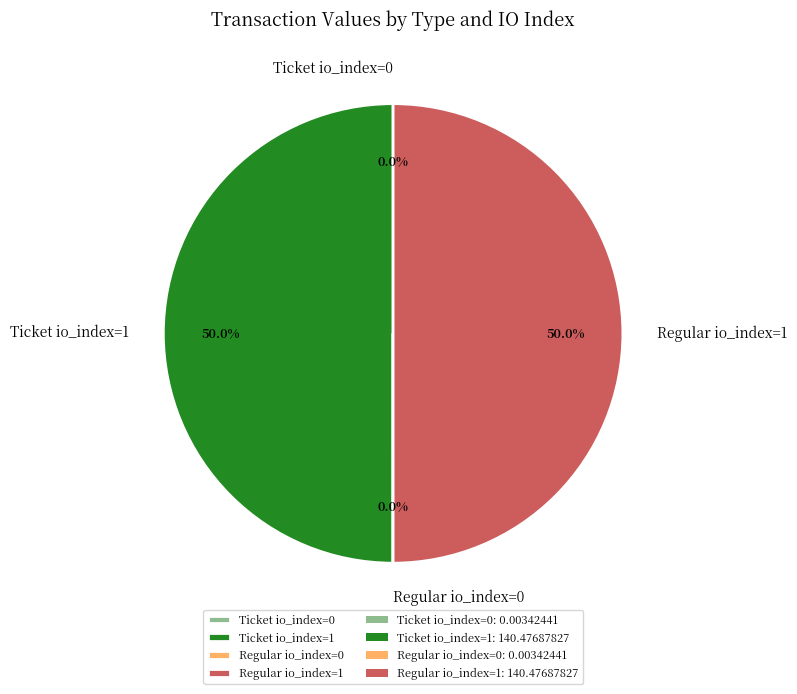

Combined, what portion of the pie is Regular io_index=1 and Ticket io_index=1?

100.0%